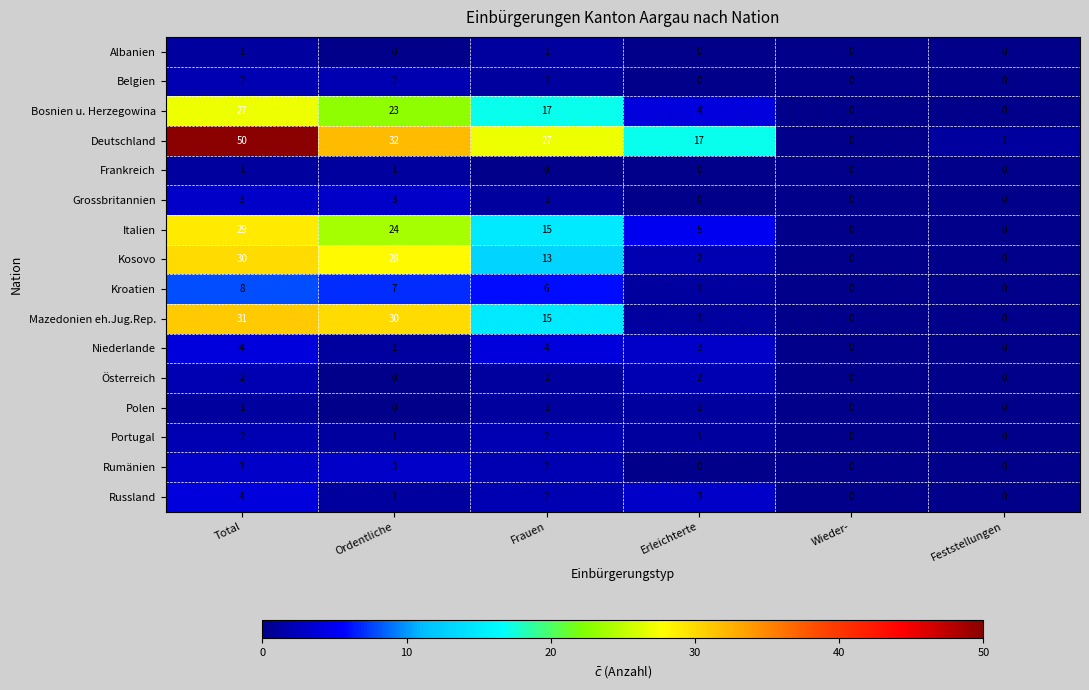

Where does the Grossbritannien series first go above 1?

Total